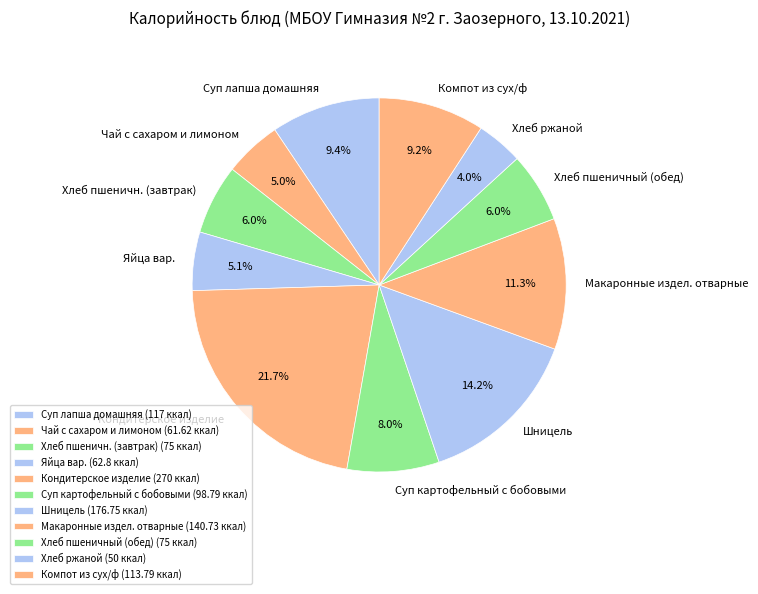

To the nearest percent, what is the difference between the largest and smallest slice percentages?

18%